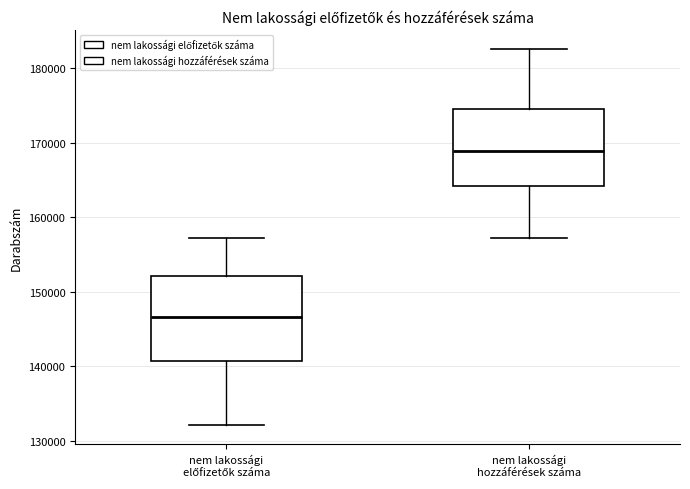

Where is the lower edge of the box for nem lakossági hozzáférések száma on the y-axis? The values are not printed on the chart, so give them approximately, as read against the axis.

164000